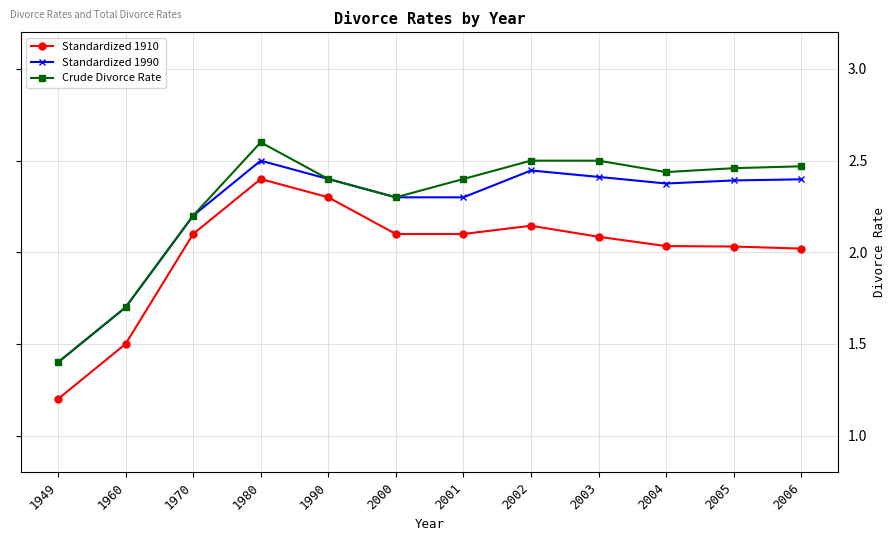

Where is Standardized 1990 nearest to the value 1?

1949